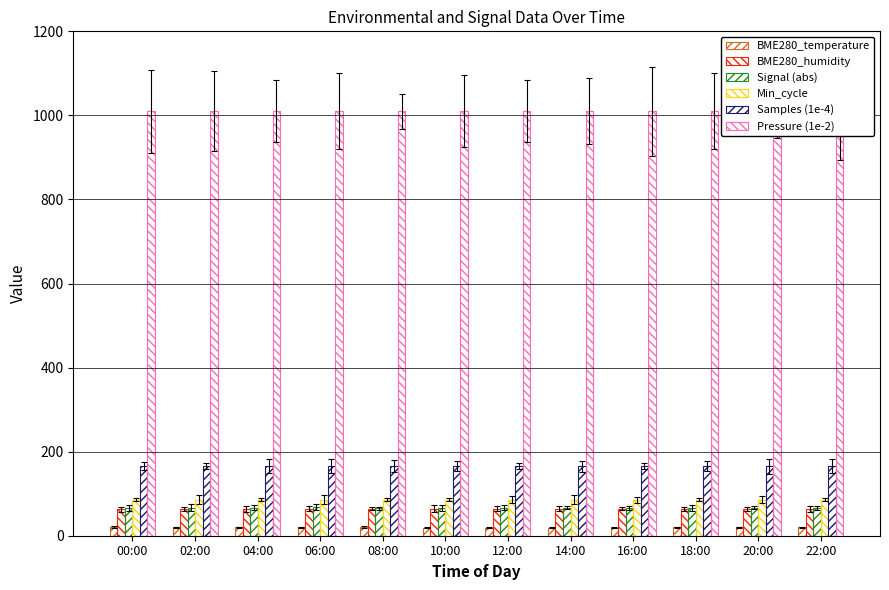

What position from the right is 02:00?

11